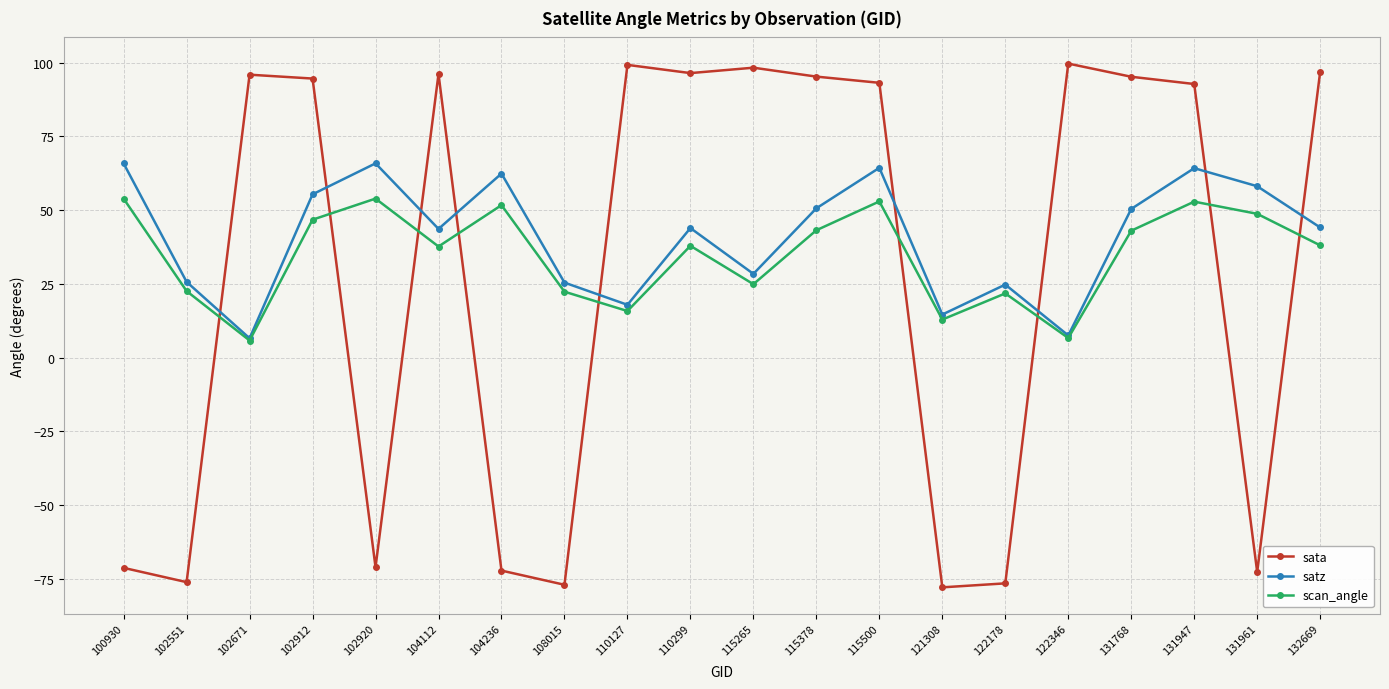

What is the minimum value for sata?

-77.9